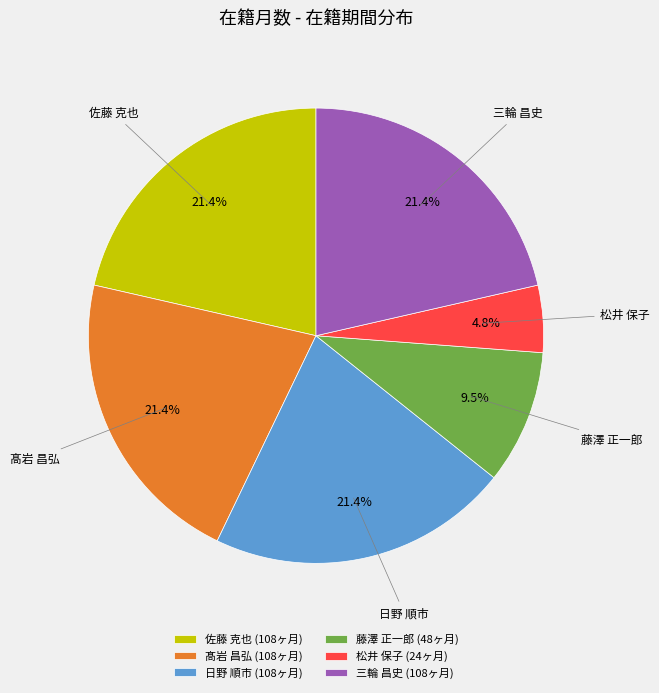

To the nearest percent, what is the combined percentage of 髙岩 昌弘 and 松井 保子?

26%